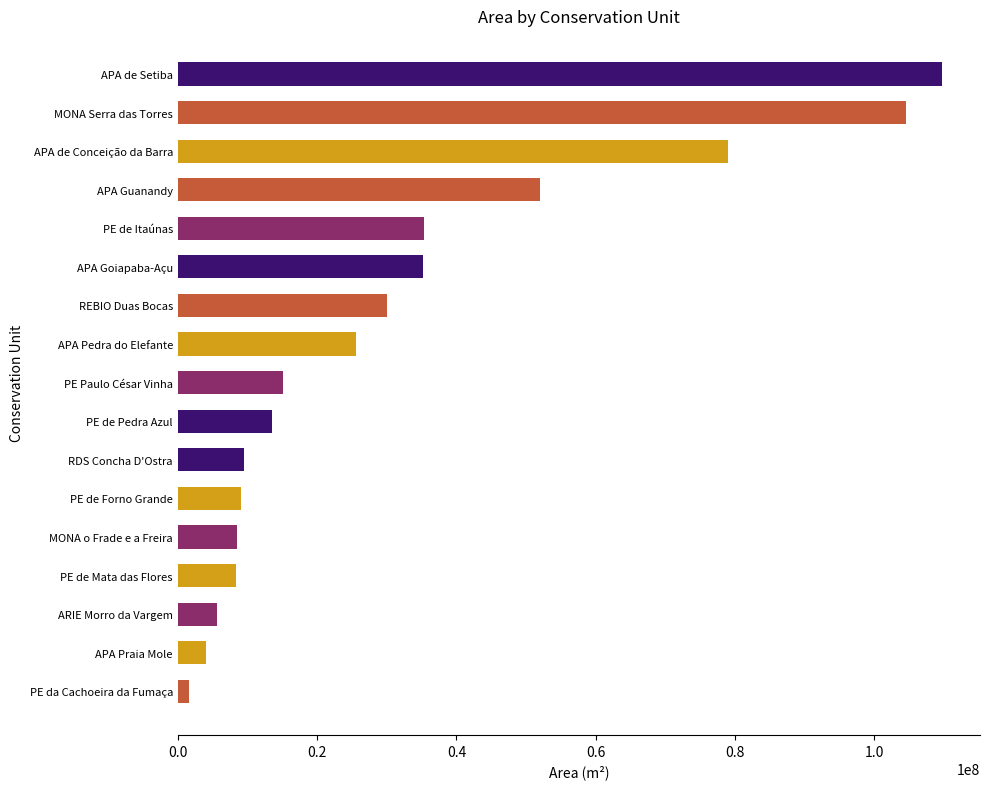

Count the number of categories in the chart.

17